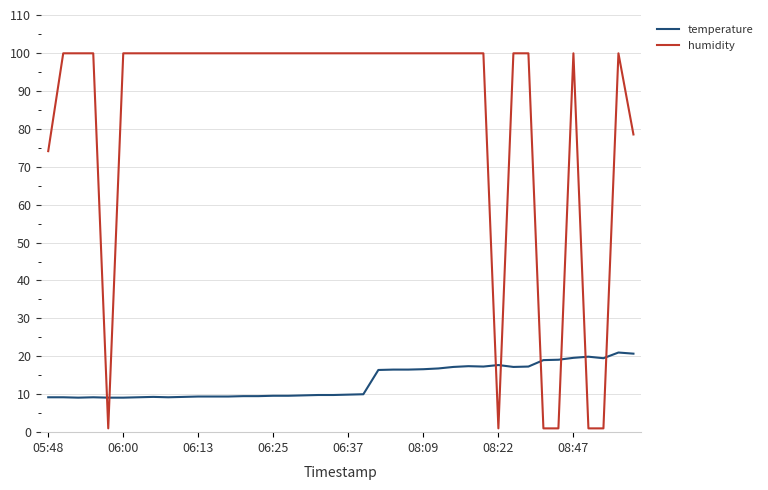

Which series has the widest spread of values?

humidity